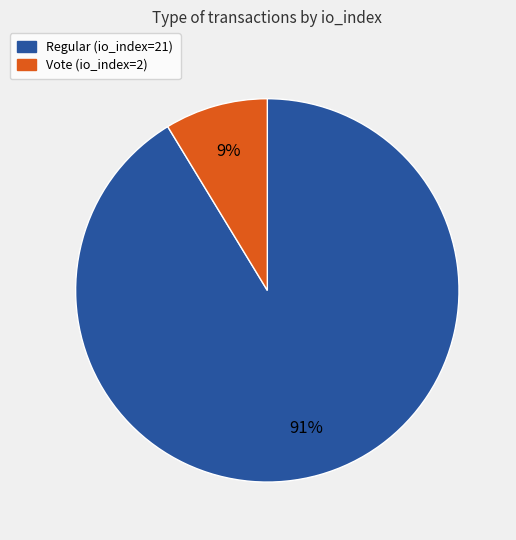

What percentage is the Vote slice, to the nearest percent?

9%